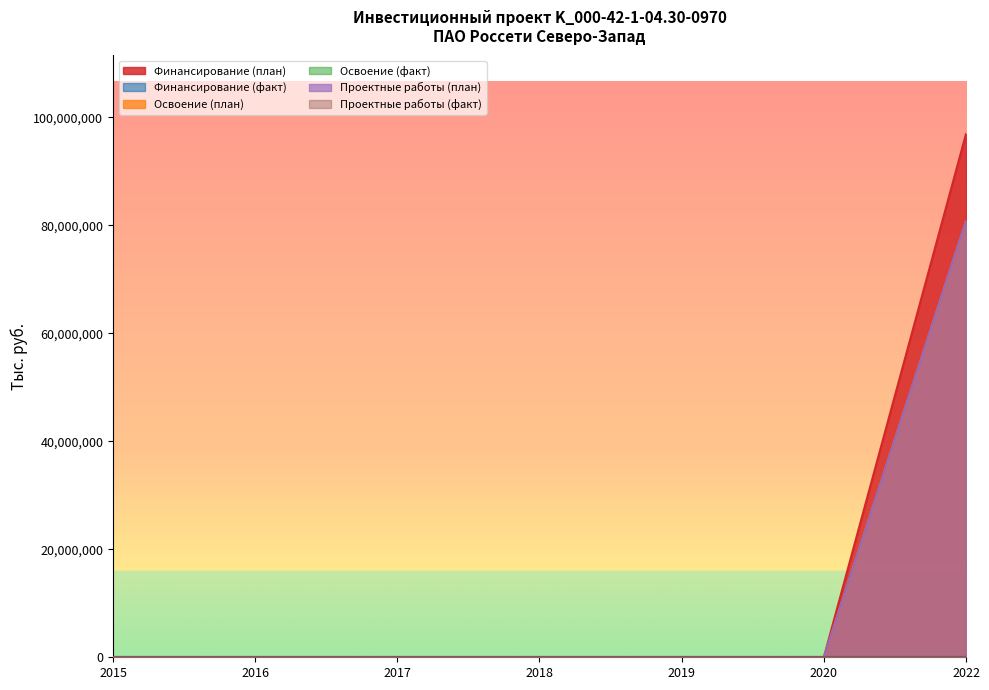

Does the chart have visible grid lines?

No